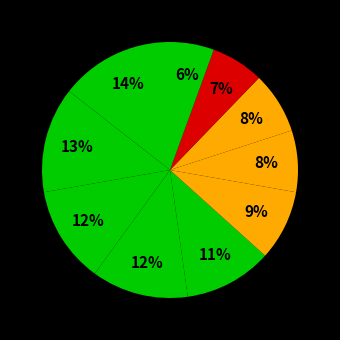

How many slices are in this pie chart?

10